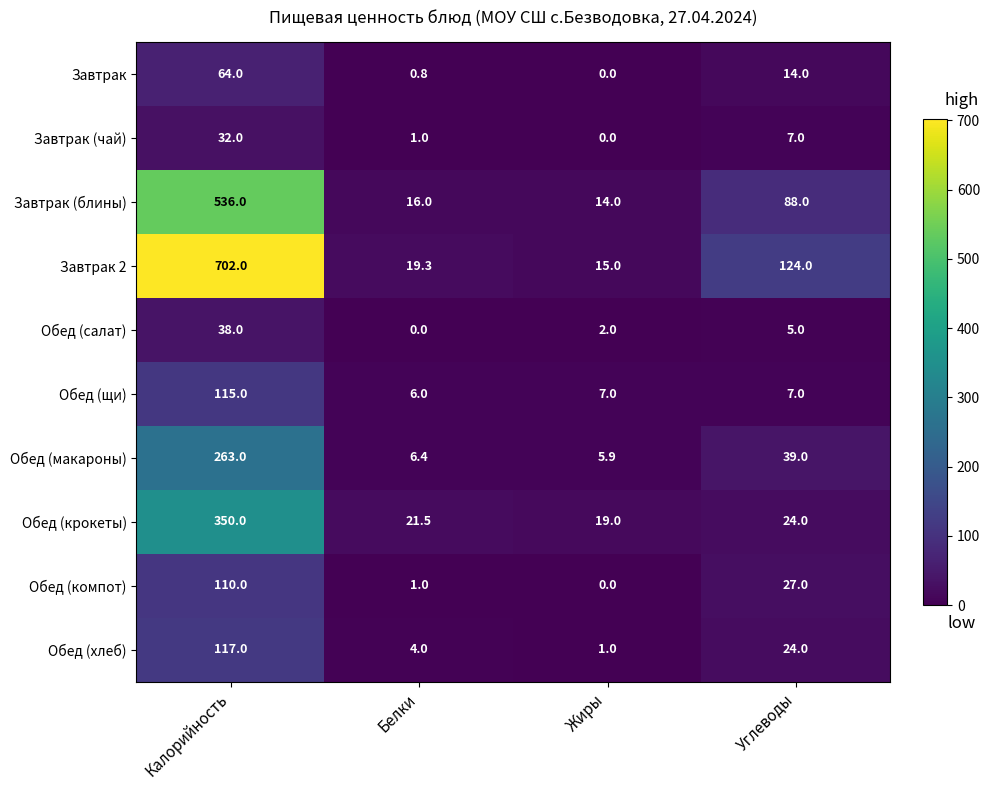

Is it true that Обед (крокеты) equals 19.0 at Жиры?

True